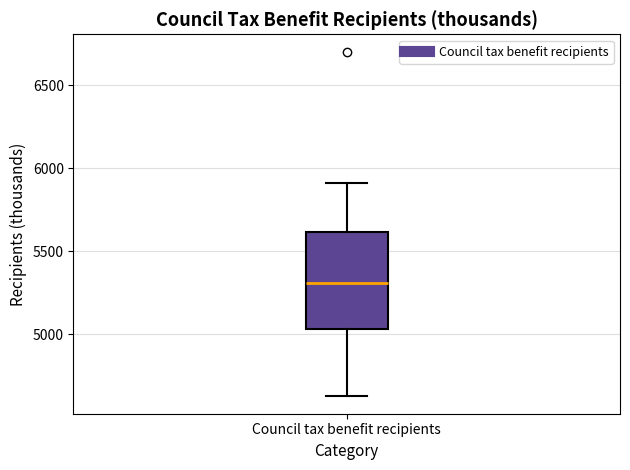

Transcribe this box plot: give where the median line is, the range the box spans, and where the two whiskers end, as read against the y-axis. The values are not printed on the chart, so give them approximately, as read against the axis.

median 5300, box 5050 to 5600, whiskers 4650 to 5900